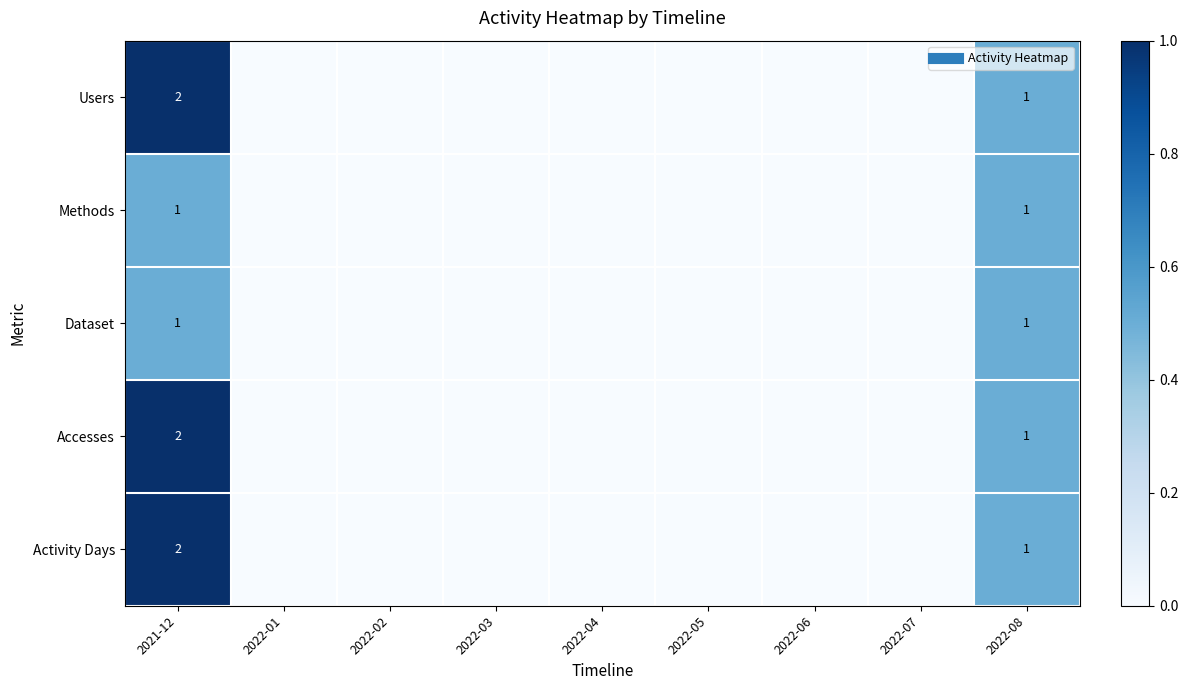

At which category is the sum across all series the highest?

2021-12